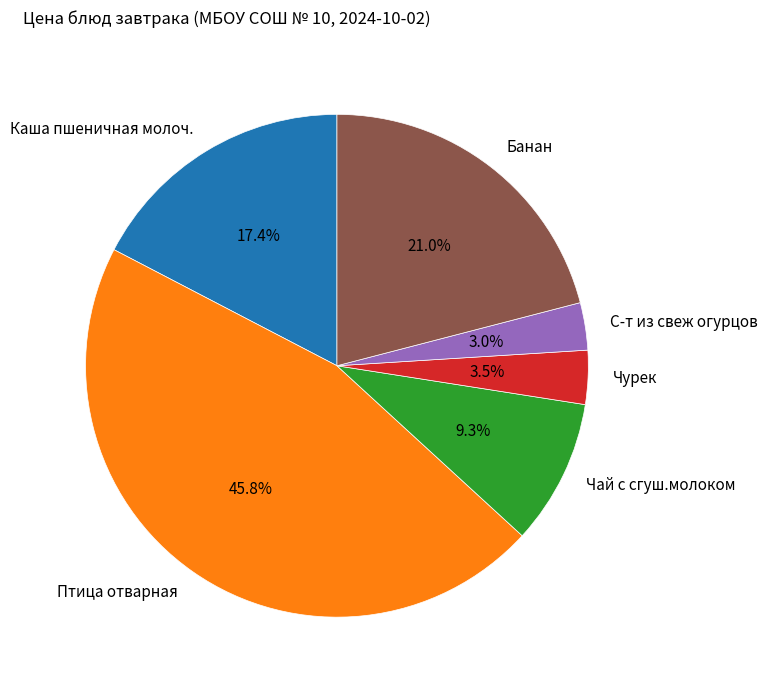

Is there any slice that represents more than half of the pie?

No